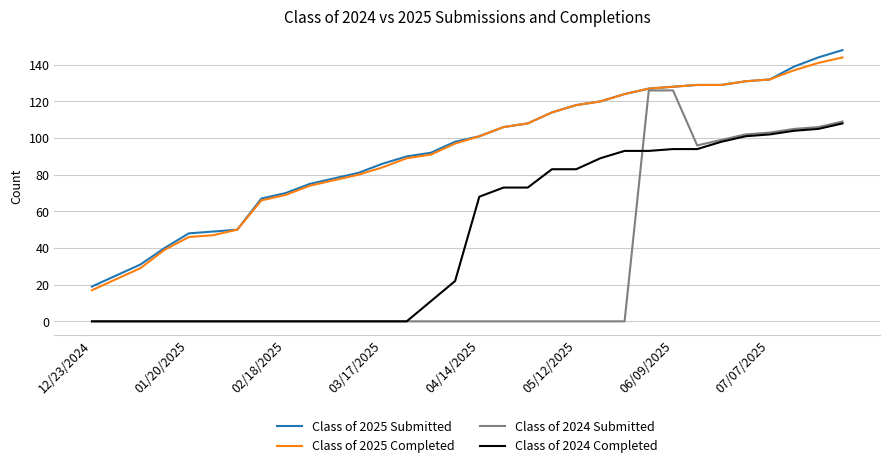

What is the greatest value displayed?

148